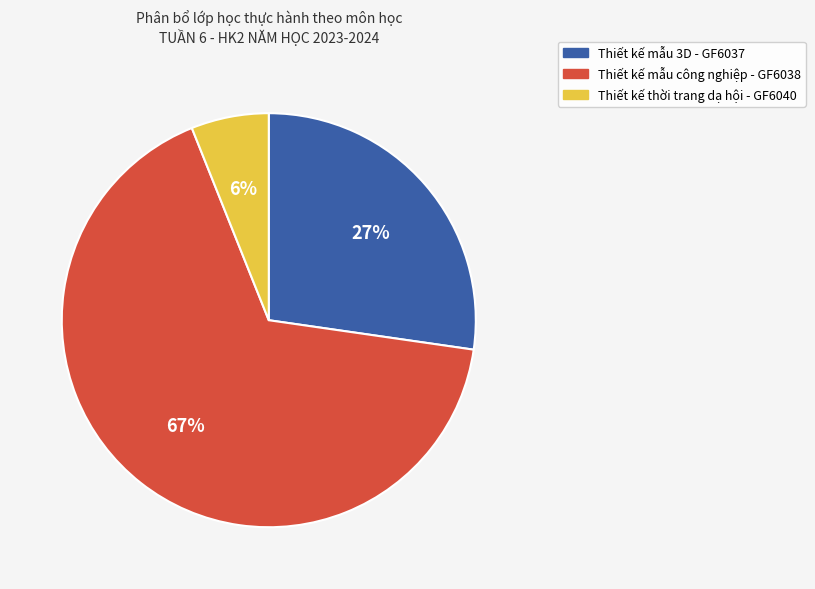

What percentage is the Thiết kế mẫu công nghiệp - GF6038 slice, to the nearest percent?

67%